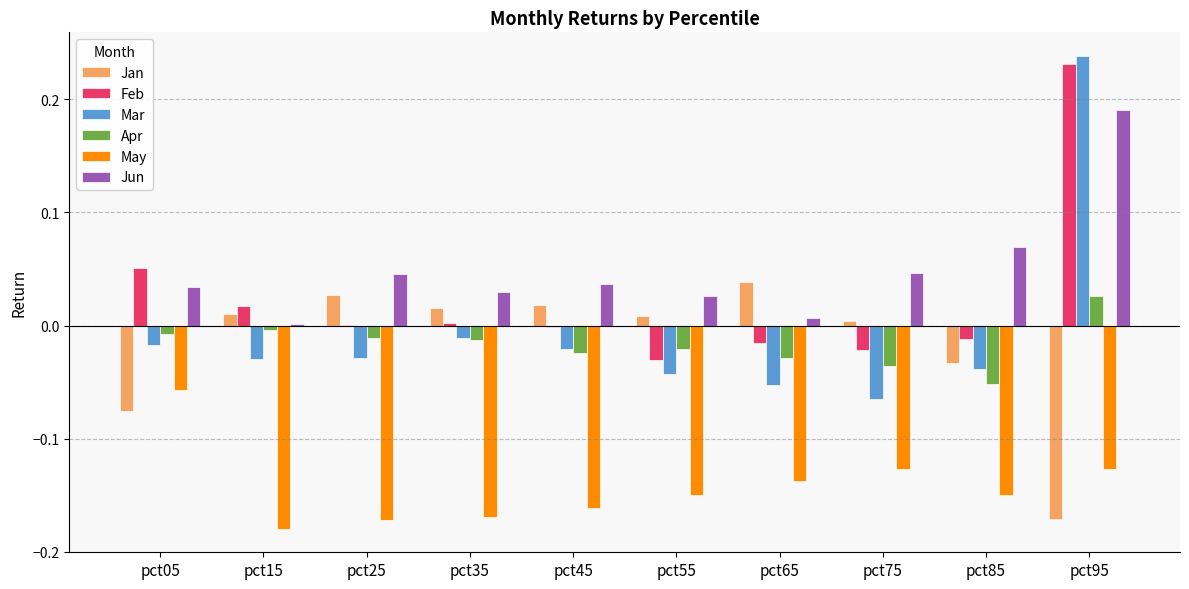

True or false: Mar has a value of -0.0 at pct55.

True